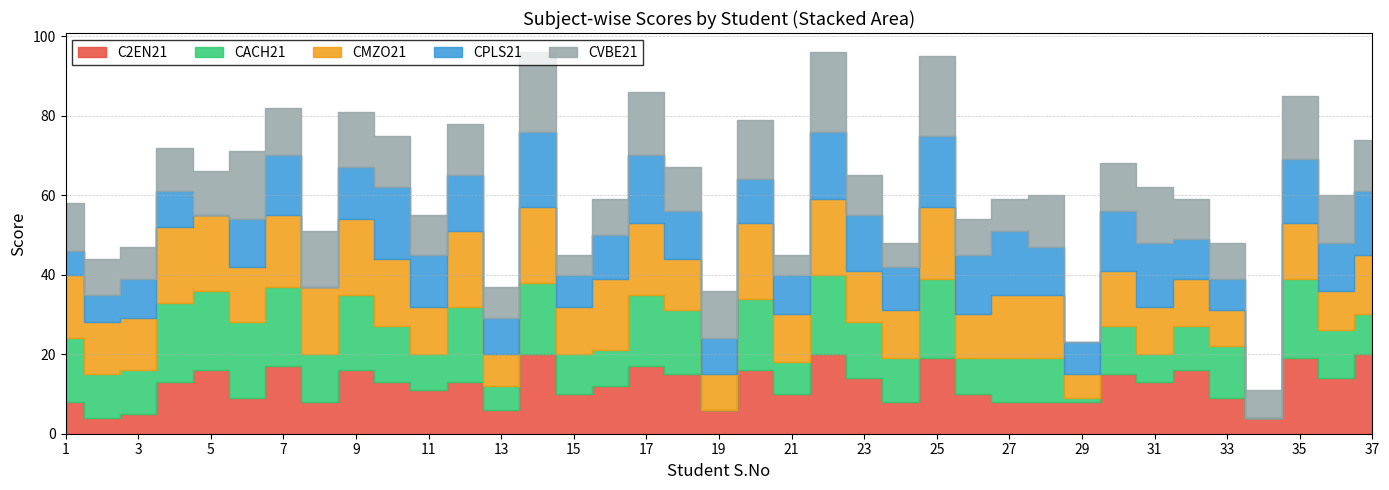

Reading left to right, what are all the values shown in this chart?

C2EN21: 8	4	5	13	16	9	17	8	16	13	11	13	6	20	10	12	17	15	6	16	10	20	14	8	19	10	8	8	8	15	13	16	9	4	19	14	20
CACH21: 16	11	11	20	20	19	20	12	19	14	9	19	6	18	10	9	18	16	0	18	8	20	14	11	20	9	11	11	1	12	7	11	13	0	20	12	10
CMZO21: 16	13	13	19	19	14	18	17	19	17	12	19	8	19	12	18	18	13	9	19	12	19	13	12	18	11	16	16	6	14	12	12	9	0	14	10	15
CPLS21: 6	7	10	9	0	12	15	0	13	18	13	14	9	19	8	11	17	12	9	11	10	17	14	11	18	15	16	12	8	15	16	10	8	0	16	12	16
CVBE21: 12	9	8	11	11	17	12	14	14	13	10	13	8	20	5	9	16	11	12	15	5	20	10	6	20	9	8	13	0	12	14	10	9	7	16	12	13